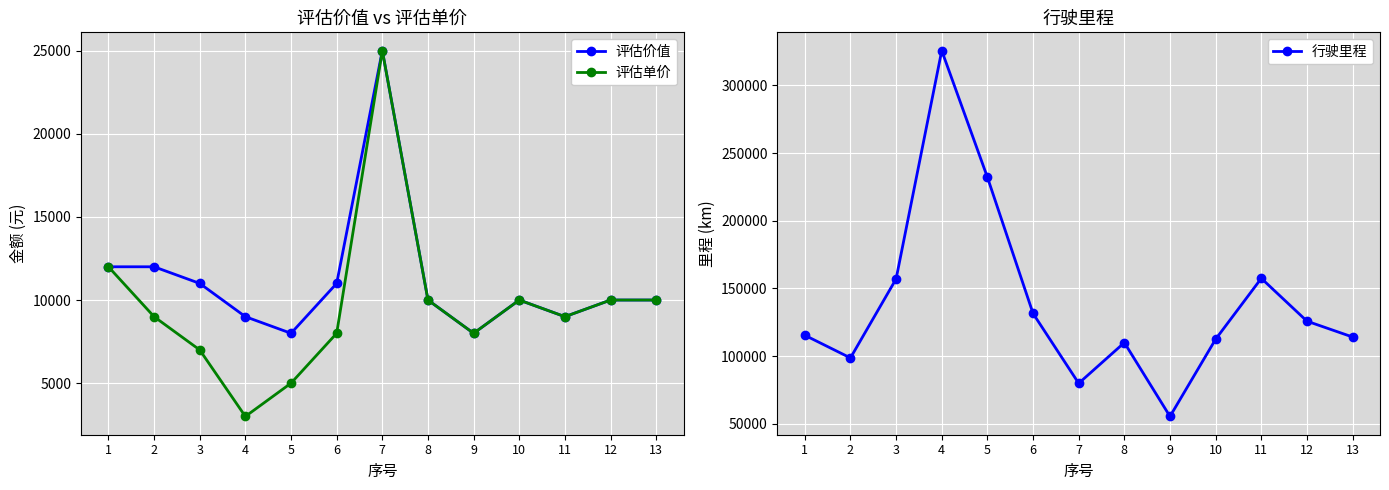

The 行驶里程 series shows 250474 at 3. True or false?

False